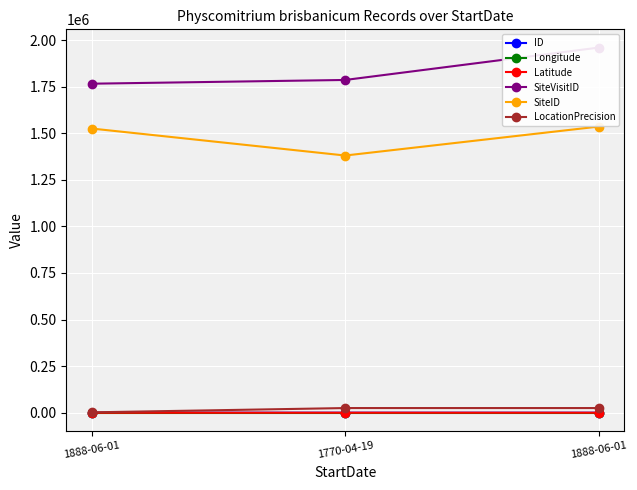

At how many categories does at least one series exceed 1507621?

3